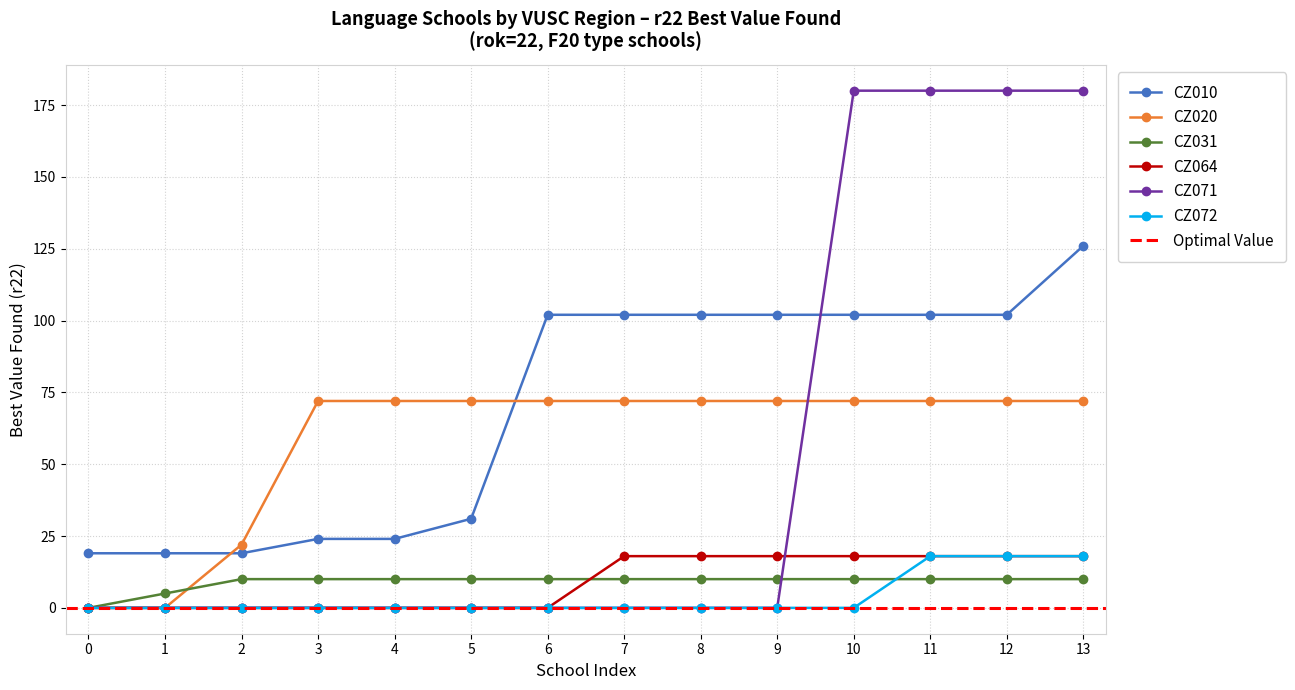

What is the difference between the maximum and minimum values in the CZ020 series?

72